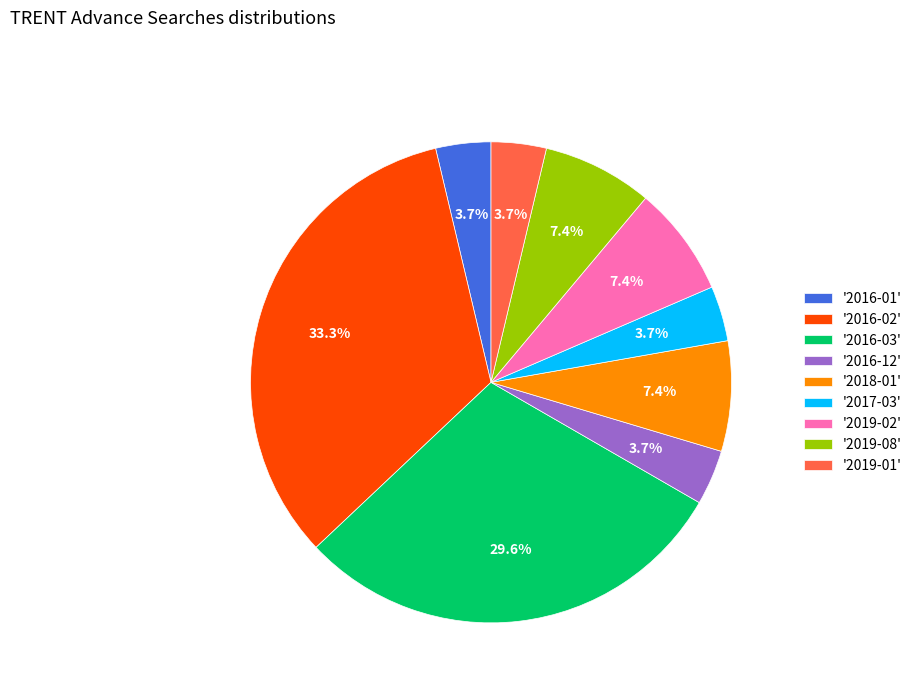

Which has a higher value, '2016-03' or '2016-01'?

'2016-03'